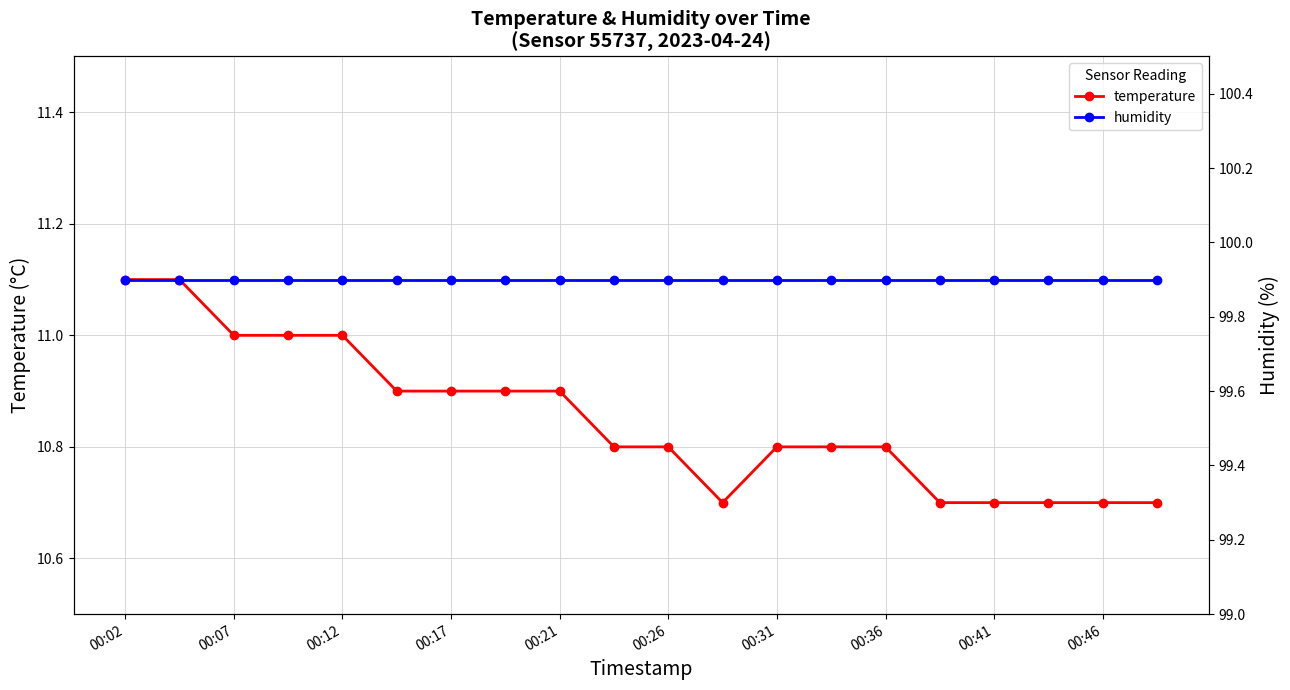

What is the maximum value for temperature?

11.1